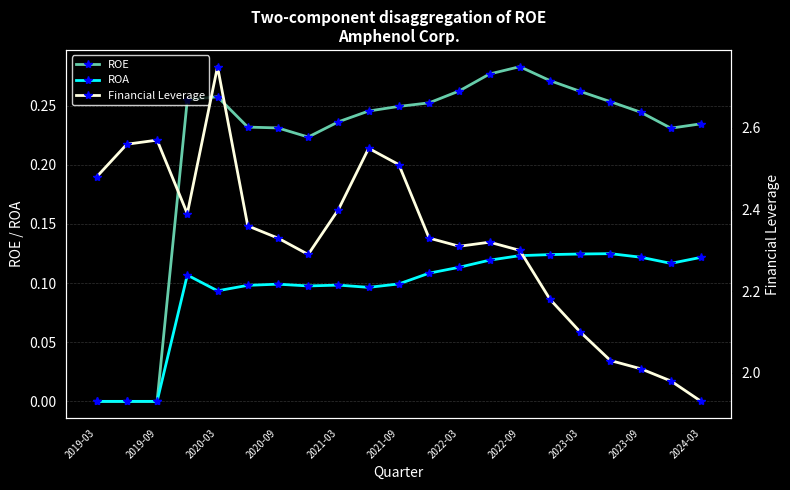

Is it true that ROA equals 0.0 at 2019-09?

True